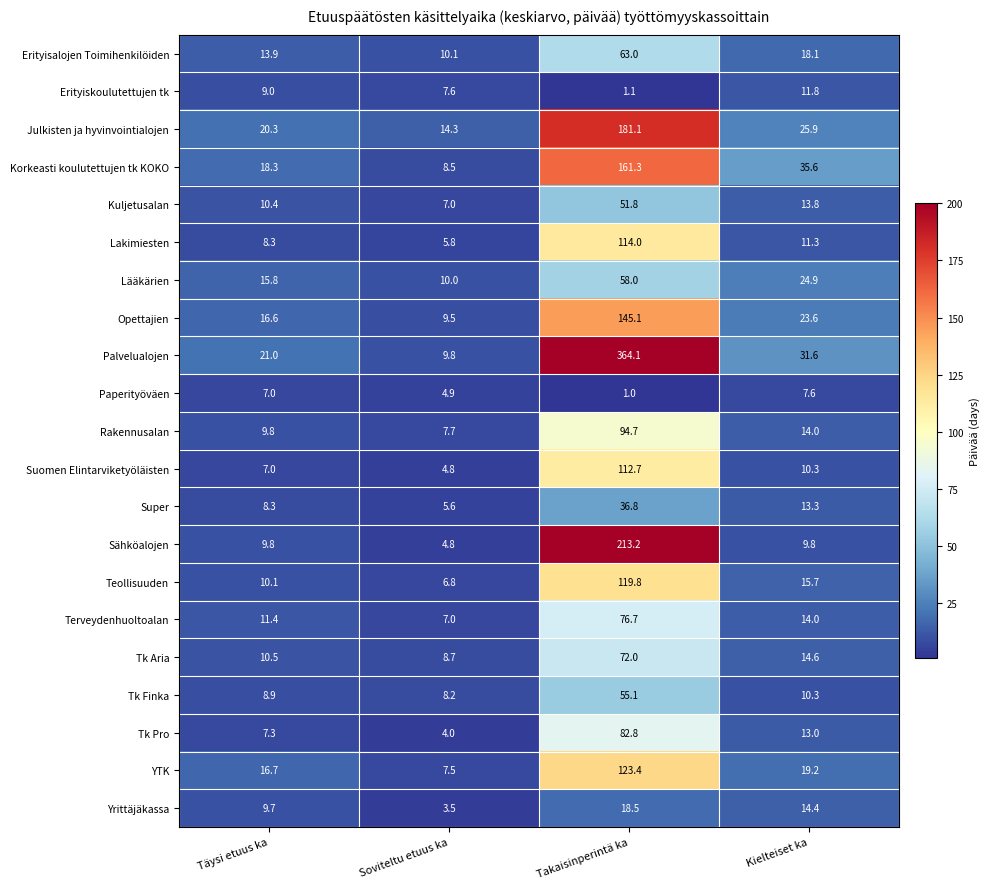

What is the total value across all series at Soviteltu etuus ka?

156.1